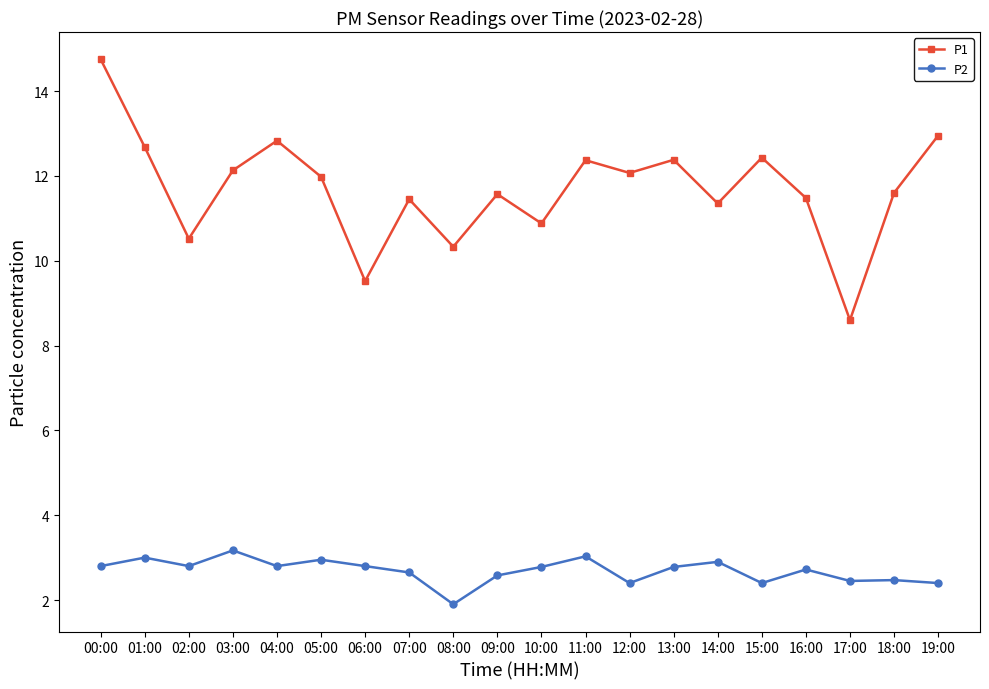

What is the sum of the P2 values at 03:00 and 06:00?

6.0